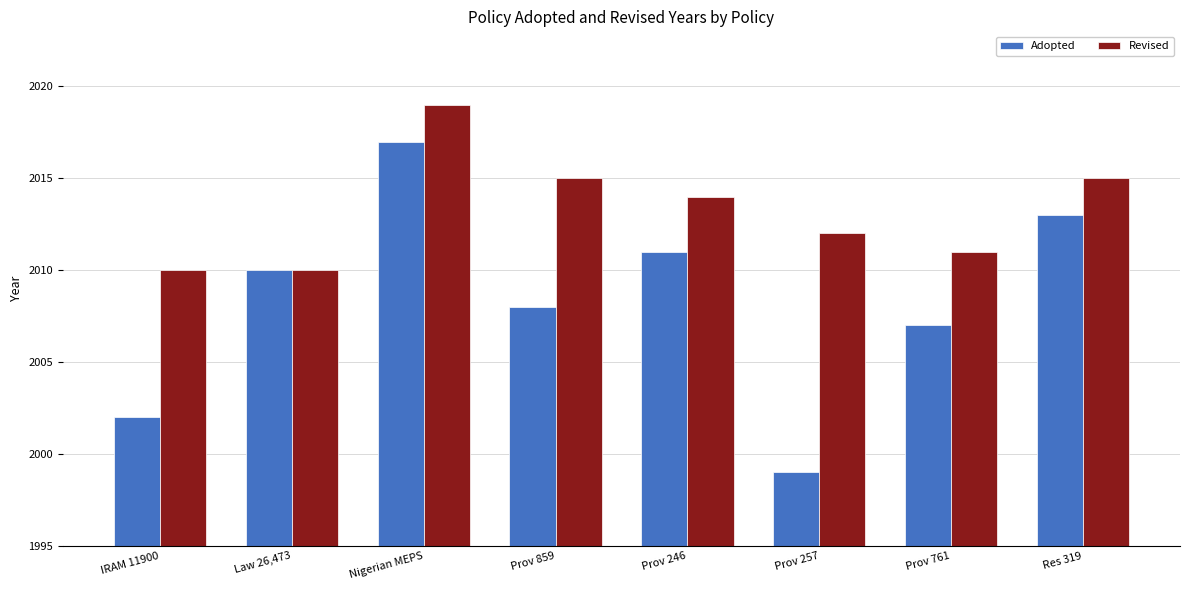

What is the label of the 8th bar from the left?

Res 319